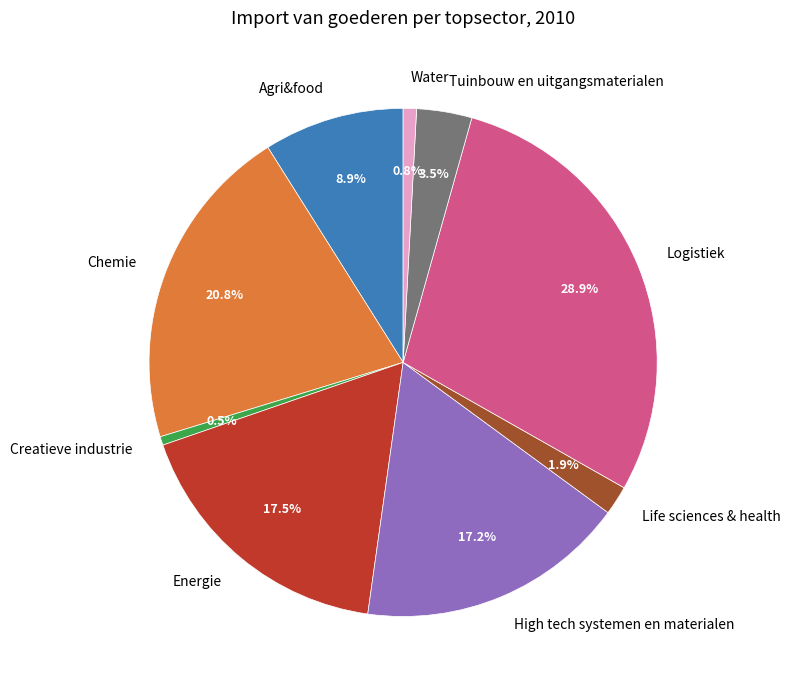

Combined, what portion of the pie is Life sciences & health and Energie?

19.4%